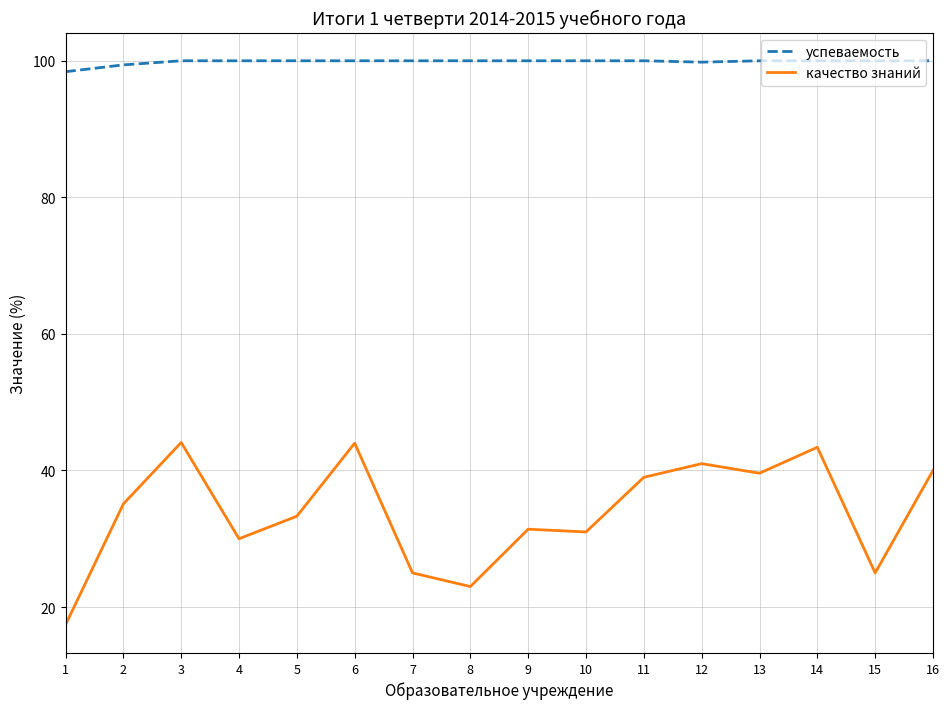

How many distinct data groups are displayed?

2